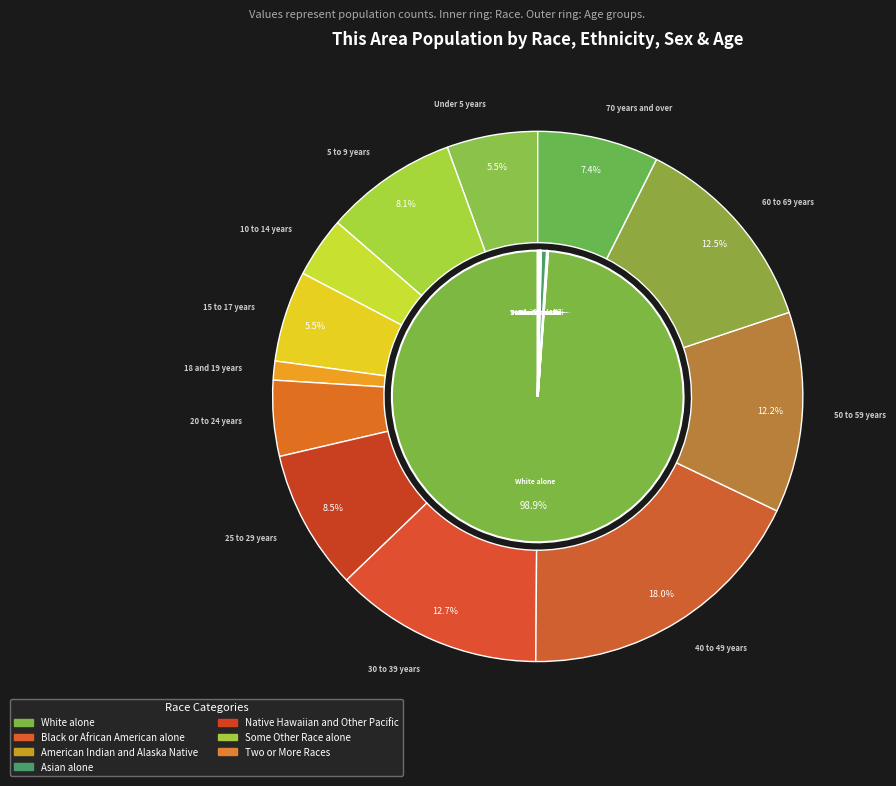

Rank the categories by value from highest to lowest.

White alone, Asian alone, Two or More Races, Black or African American alone, American Indian and Alaska Native, Native Hawaiian and Other Pacific, Some Other Race alone